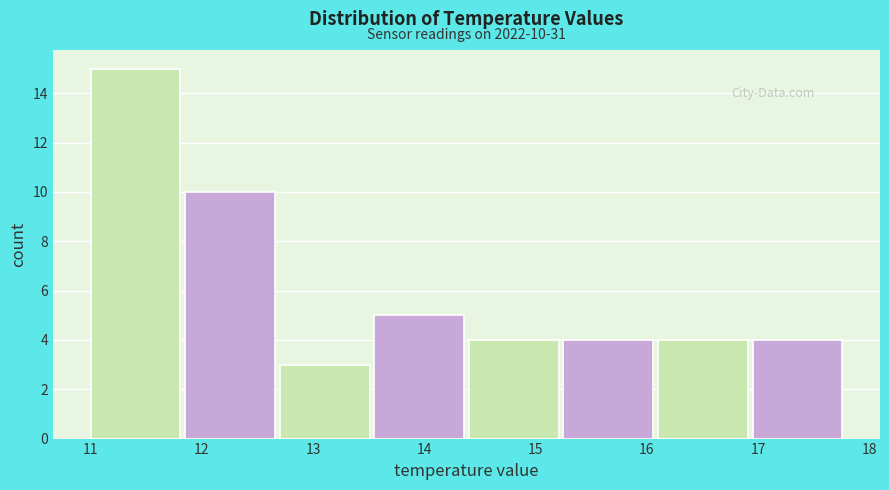

Which range on the x-axis has the tallest bar?

11.00 to 11.85